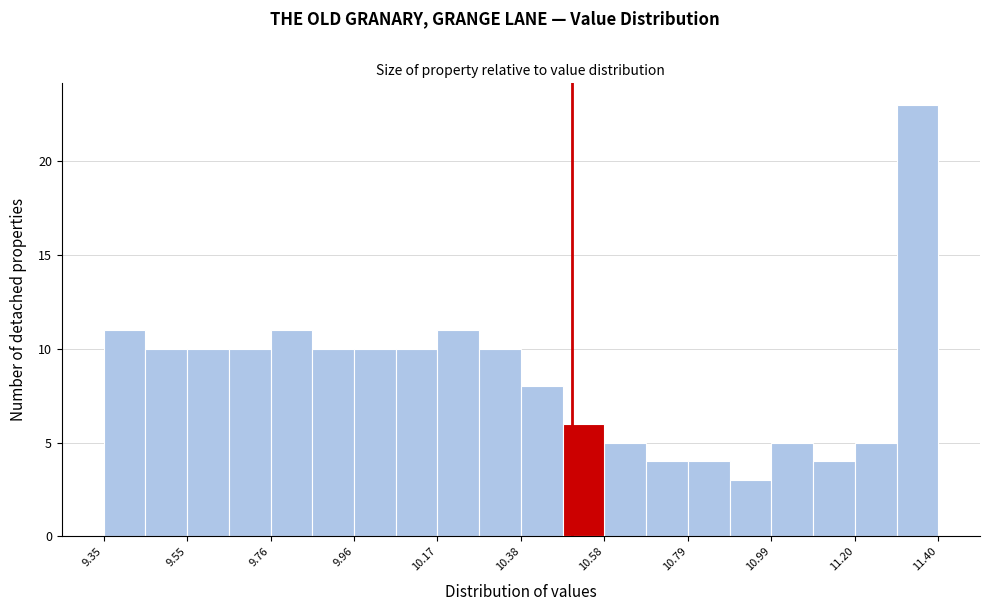

Around what value on the x-axis is the tallest bar? Give the approximate position of its centre, as read against the axis.

11.35